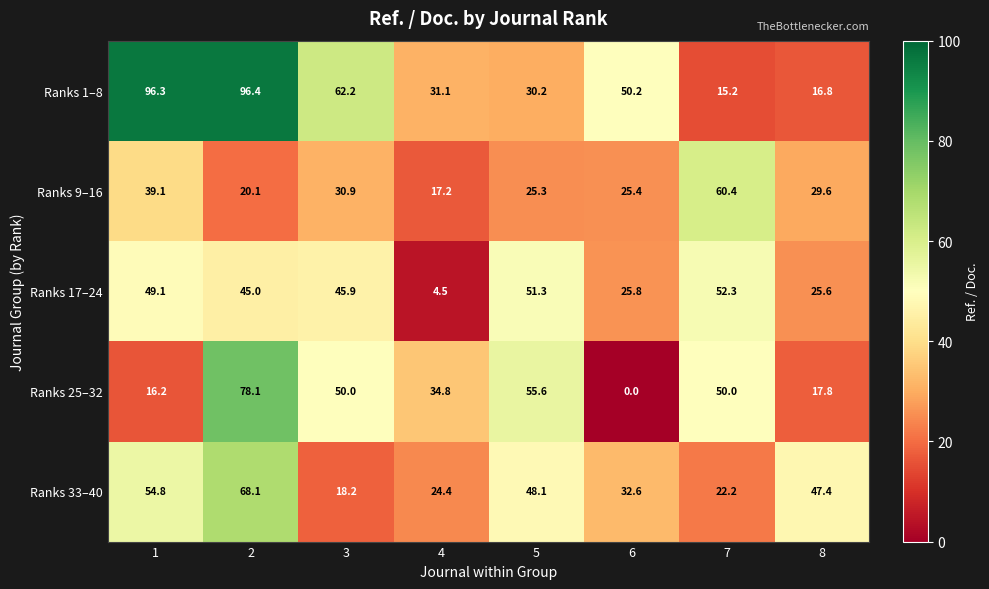

What is the maximum value for Ranks 1–8?

96.4